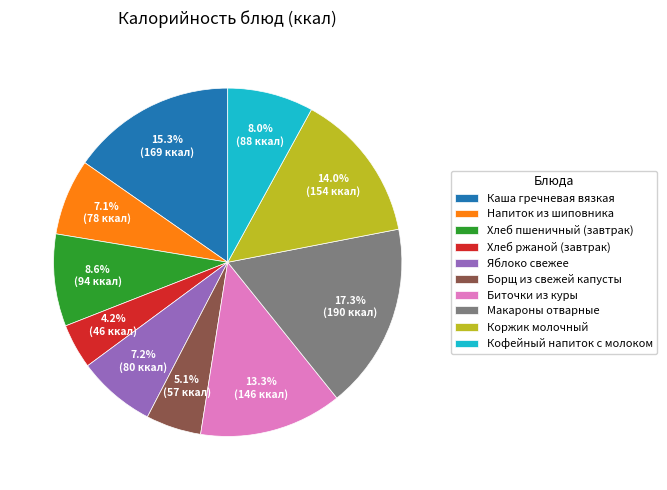

Do Кофейный напиток с молоком and Каша гречневая вязкая together represent more than half of the pie?

No